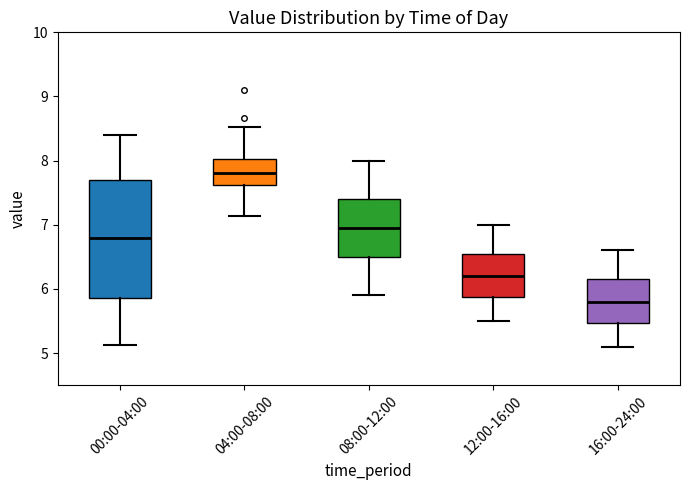

Reading left to right, read every box against the y-axis: the position of its median line, the range the box covers, and the ends of its whiskers. The values are not printed on the chart, so give them approximately, as read against the axis.

00:00-04:00: median 6.8, box 5.9 to 7.7, whiskers 5.1 to 8.4
04:00-08:00: median 7.8, box 7.6 to 8.0, whiskers 7.1 to 8.5
08:00-12:00: median 7.0, box 6.5 to 7.4, whiskers 5.9 to 8.0
12:00-16:00: median 6.2, box 5.9 to 6.6, whiskers 5.5 to 7.0
16:00-24:00: median 5.8, box 5.5 to 6.2, whiskers 5.1 to 6.6